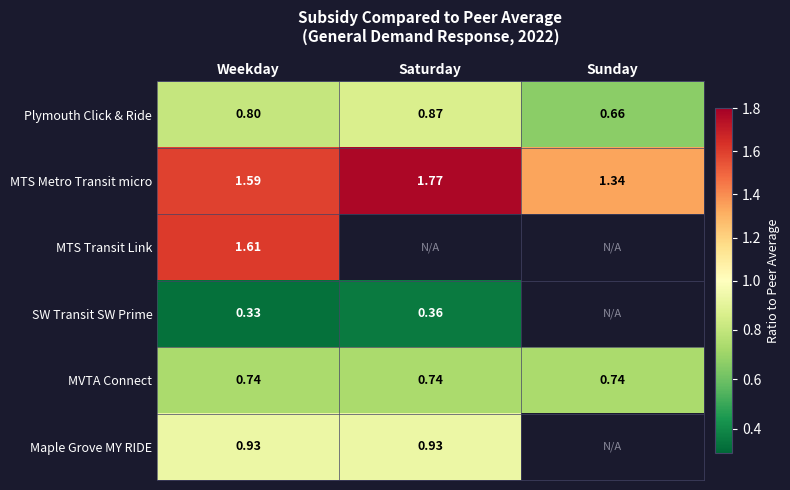

Between Weekday and Sunday, which is larger?

Weekday